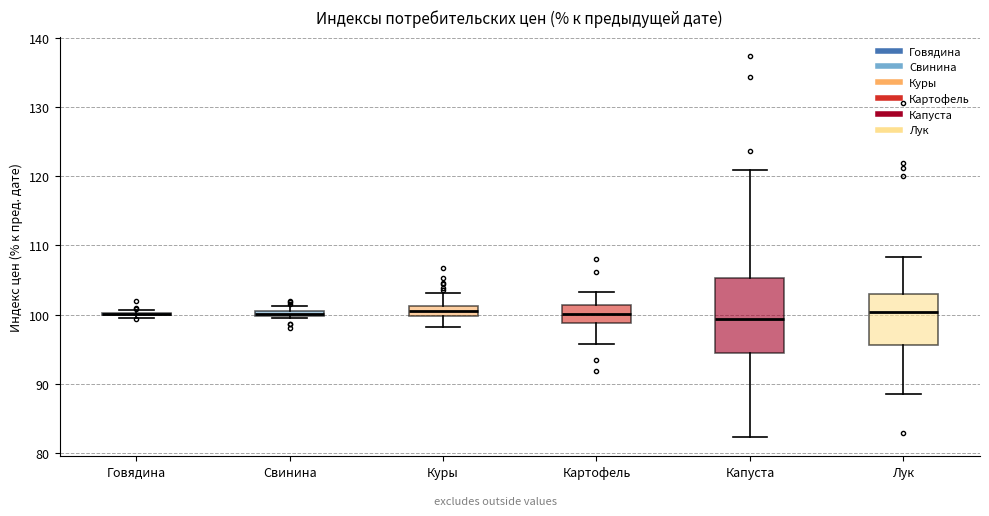

Where is the upper edge of the box for Куры on the y-axis? The values are not printed on the chart, so give them approximately, as read against the axis.

101